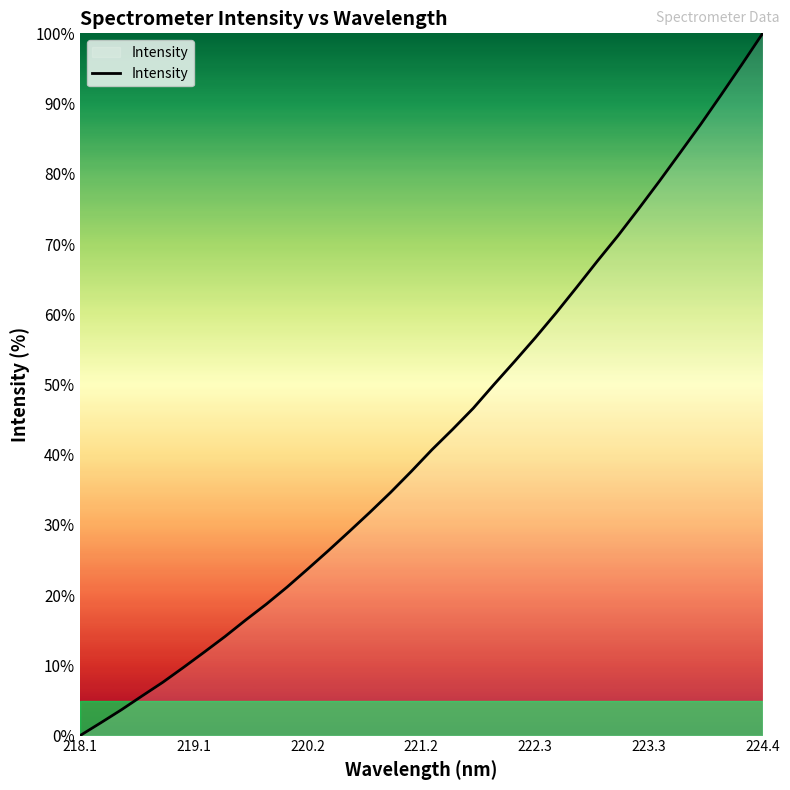

How many lines are shown in the chart?

1